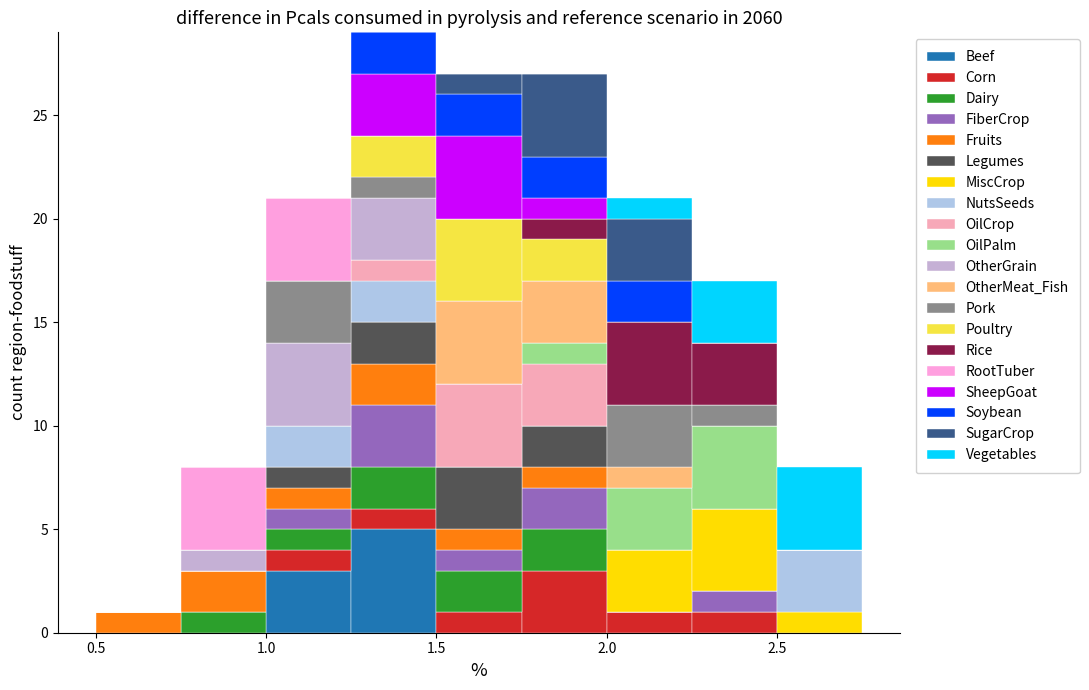

Which range on the x-axis has the tallest stacked bar (by total height)?

1.25 to 1.50